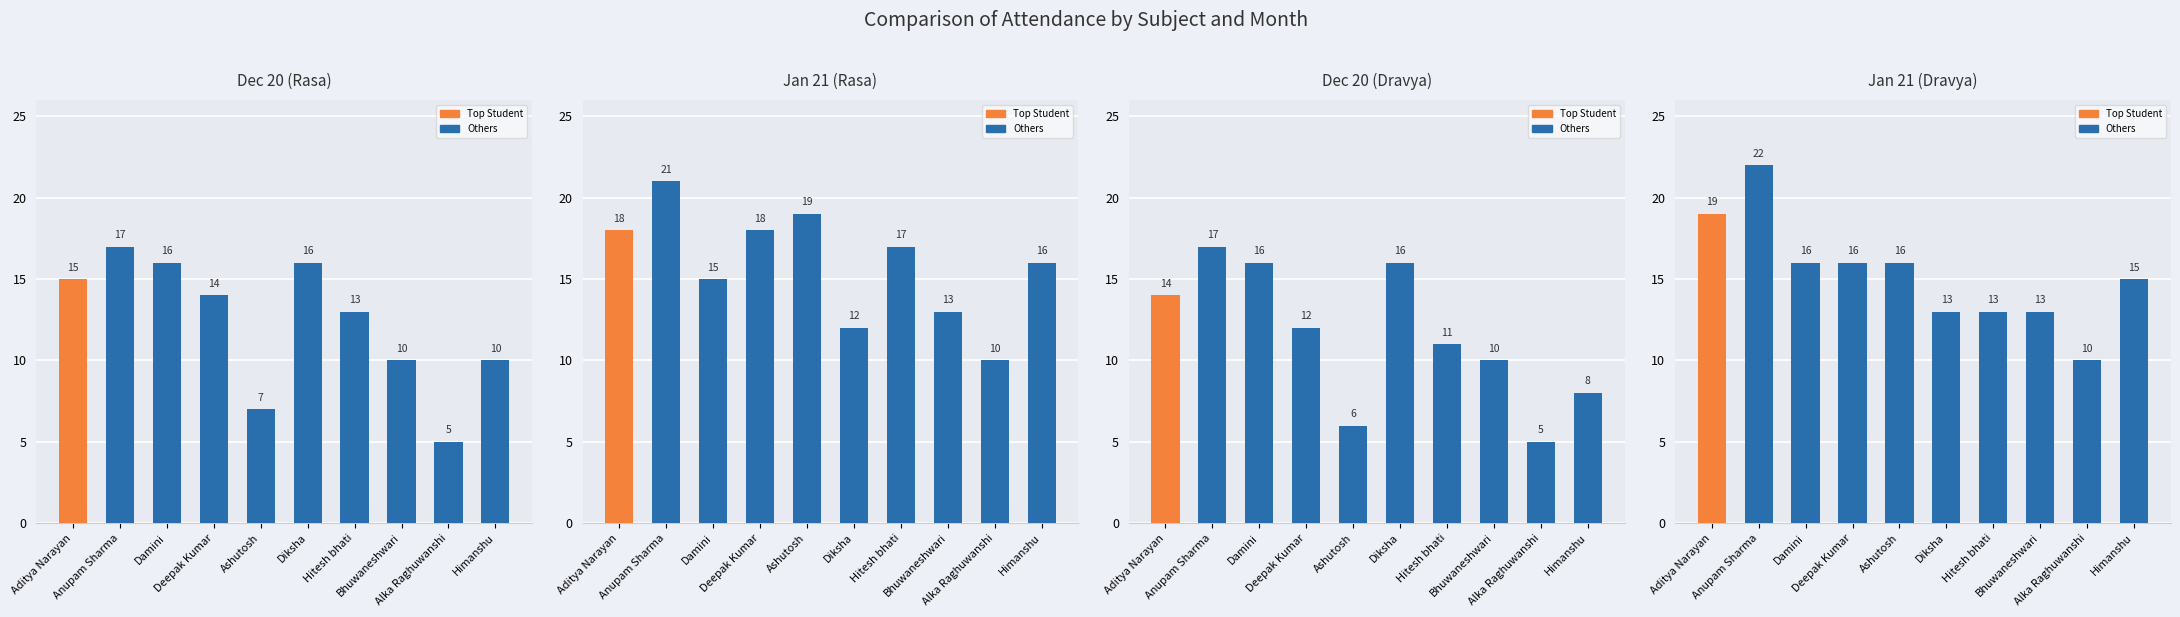

The Jan 21 (Dravya) series shows 13 at Hitesh bhati. True or false?

True